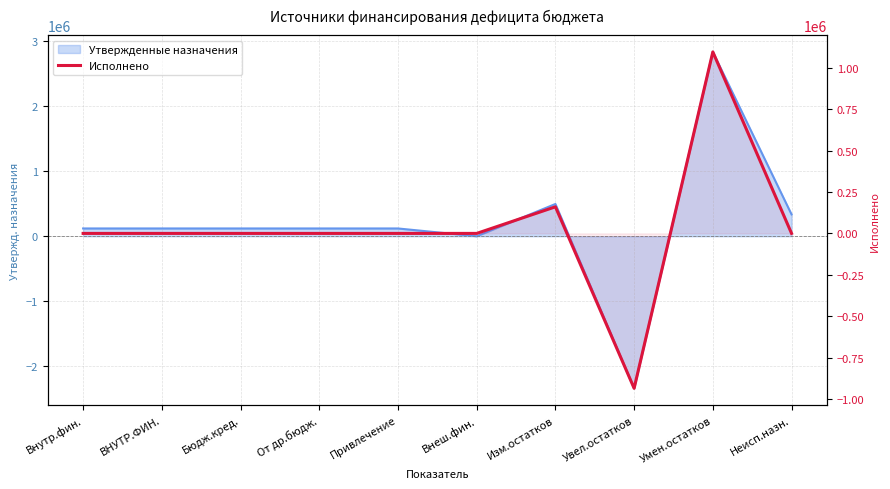

Reading left to right, list all the values displayed in this chart.

0.0	0.0	0.0	0.0	0.0	0.0	160538.2	-934894.5	1095432.8	0.0